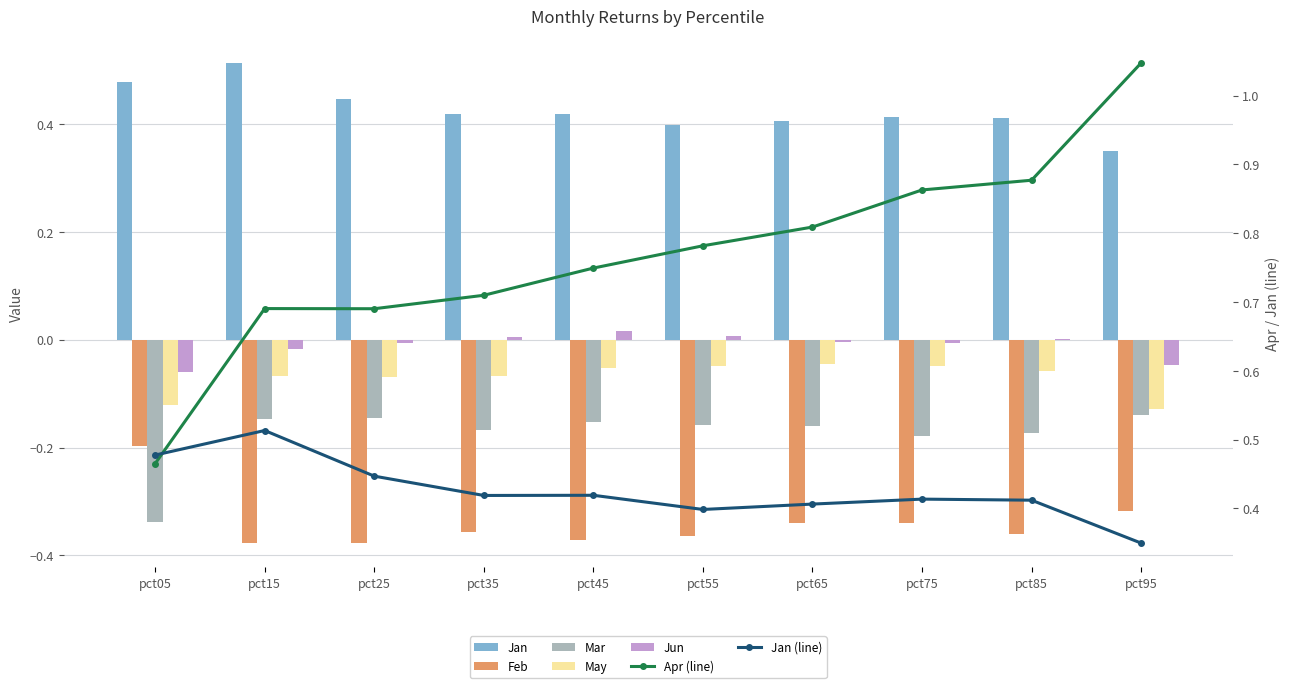

What is the difference between the maximum and minimum values in the Jan series?

0.2